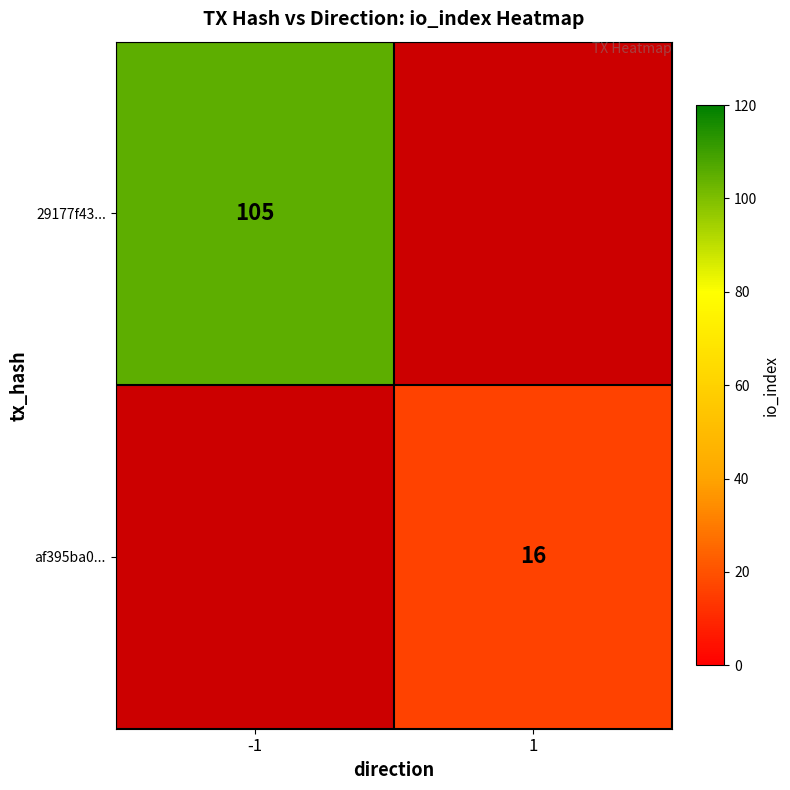

The af395ba0... series shows 11 at 1. True or false?

False